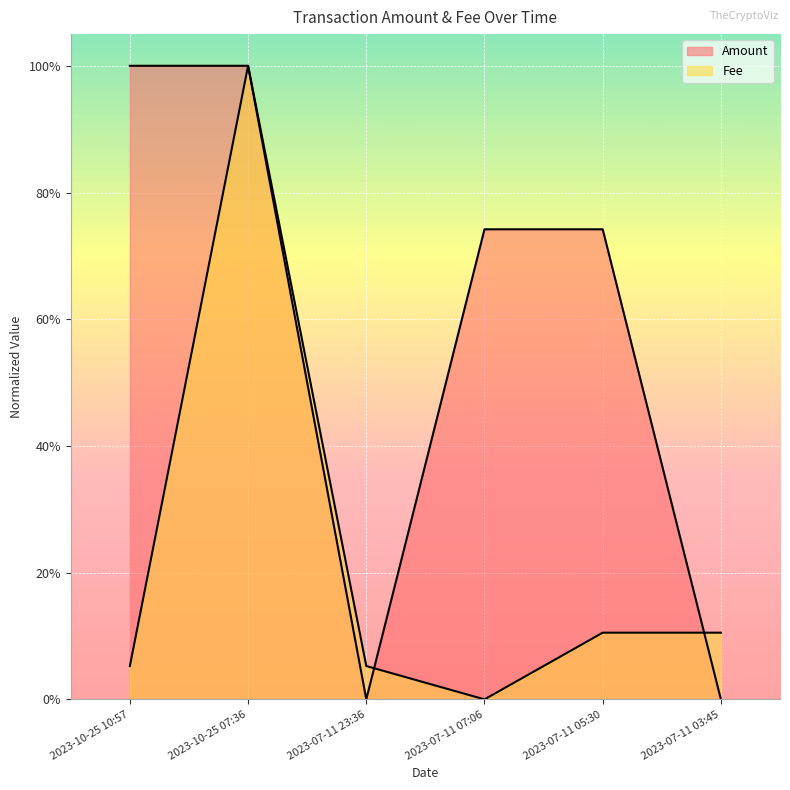

Reading right to left, list all the values displayed in this chart.

Amount: 0.0	0.7	0.7	0.0	1.0	1.0
Fee: 0.1	0.1	0.0	0.1	1.0	0.1